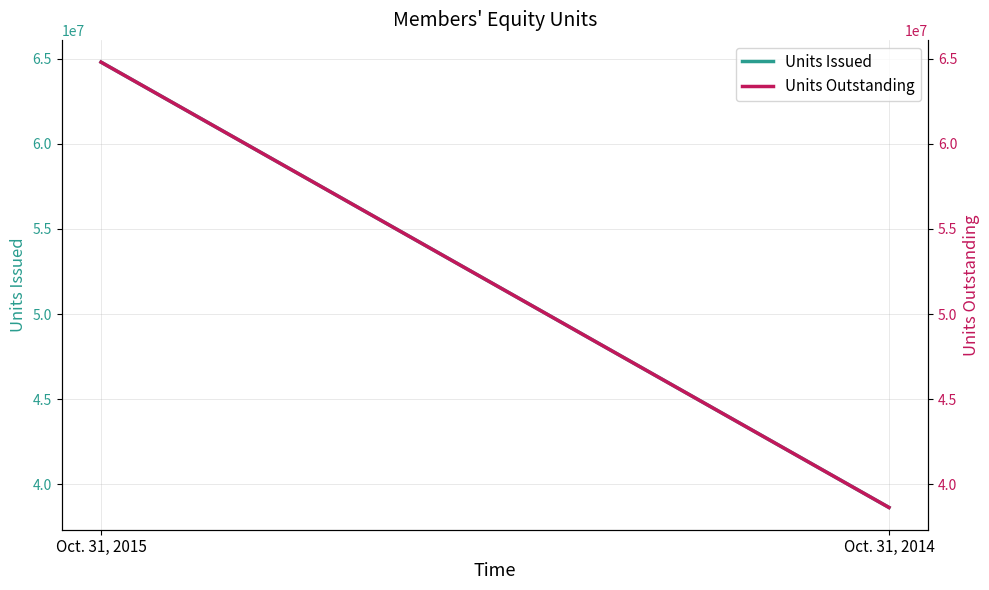

Reading left to right, list all the values displayed in this chart.

Units Issued: 64812107	38622107
Units Outstanding: 64812107	38622107